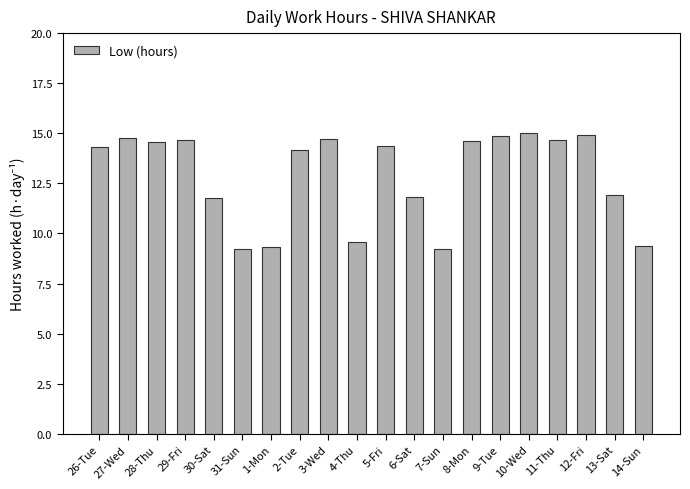

What is the label of the 9th bar from the left?

3-Wed